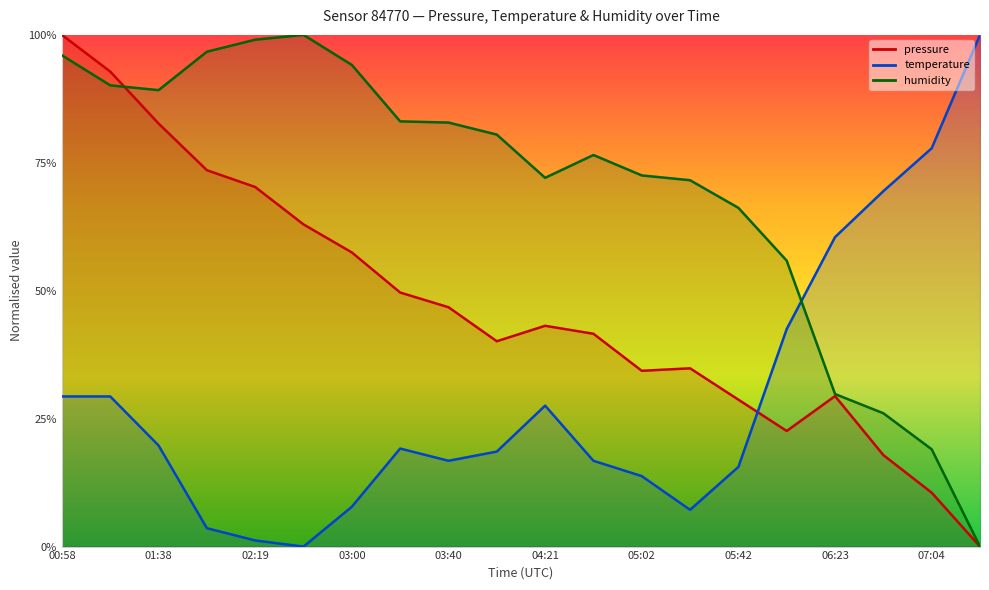

What is the difference between the highest and lowest values at 06:43?

51.6